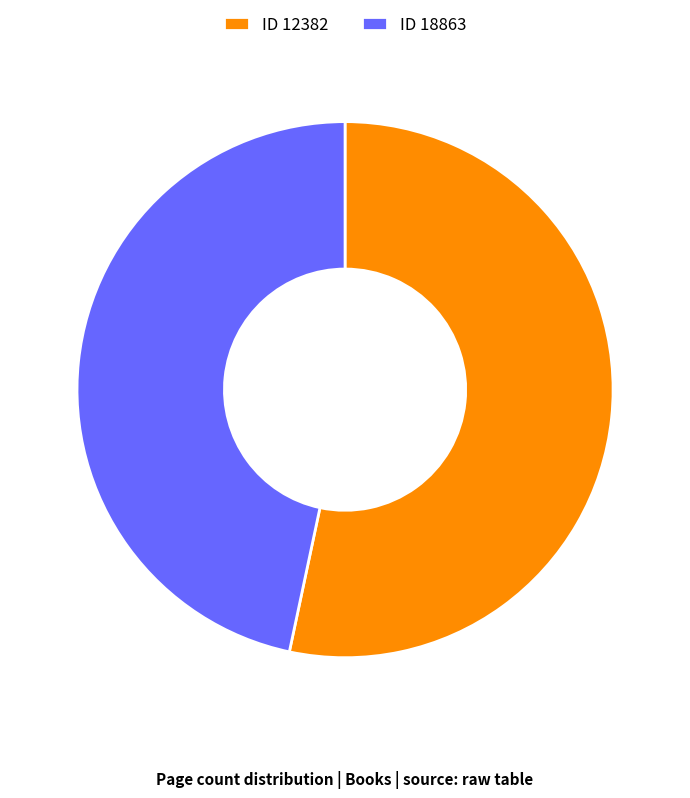

Combined, do ID 18863 and ID 12382 account for over 50%?

Yes